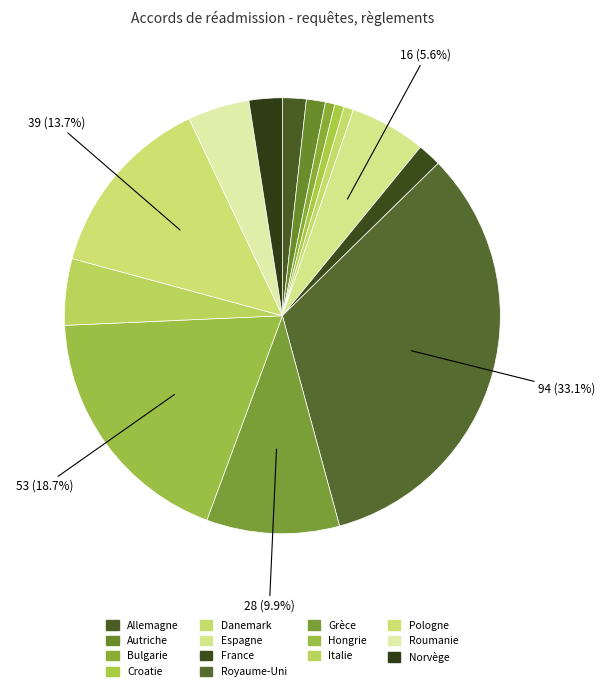

Is it true that Croatie is 11% of the pie?

False